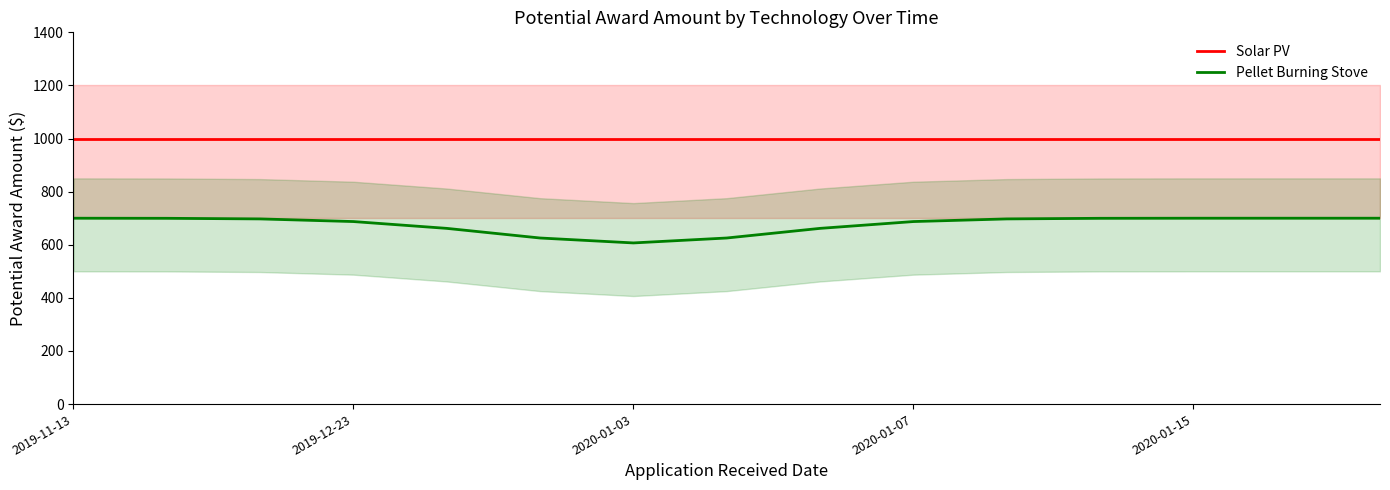

True or false: Pellet Burning Stove and Solar PV cross at least once.

False